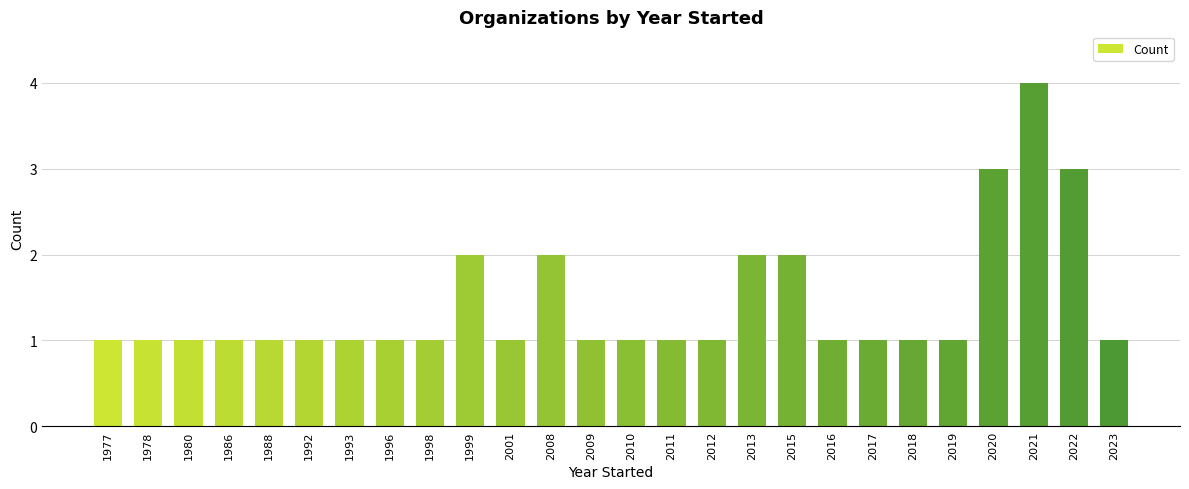

What is the sum of the values at 2023 and 1992?

2